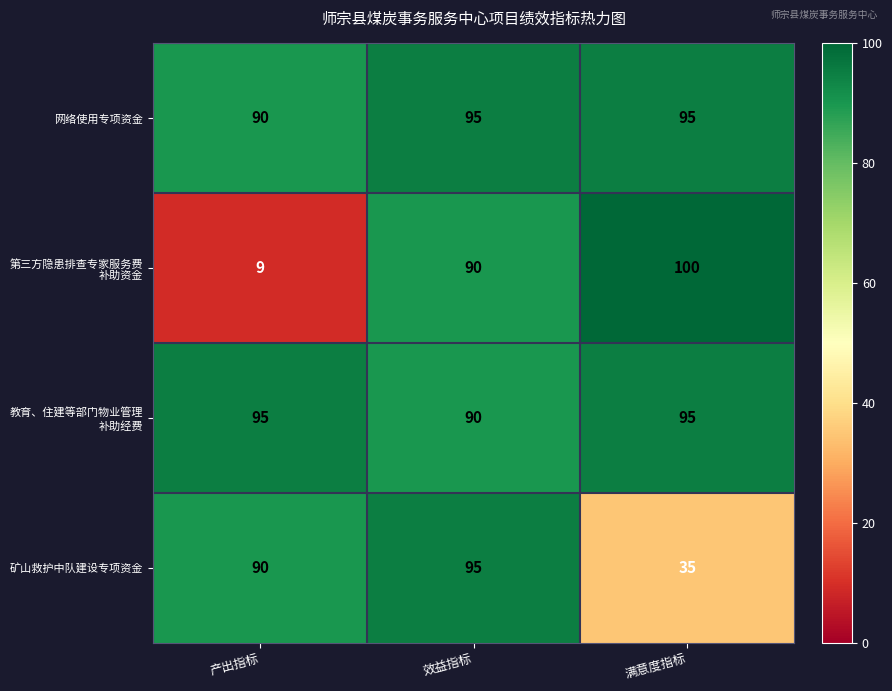

What is the spread (max minus min) of values at 产出指标?

86